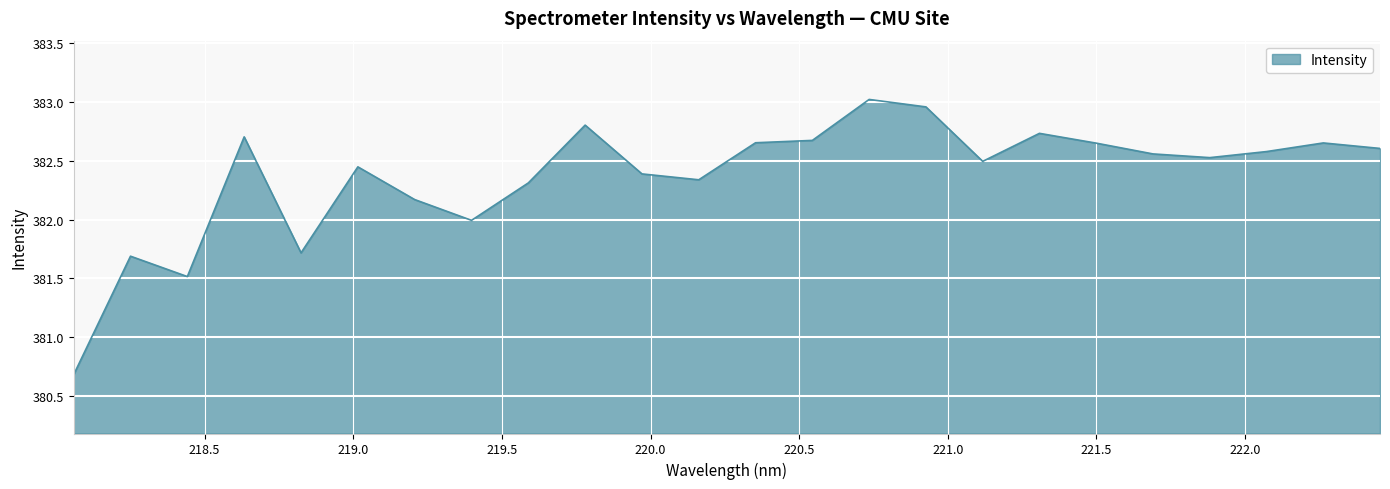

What is the smallest value displayed?

380.7